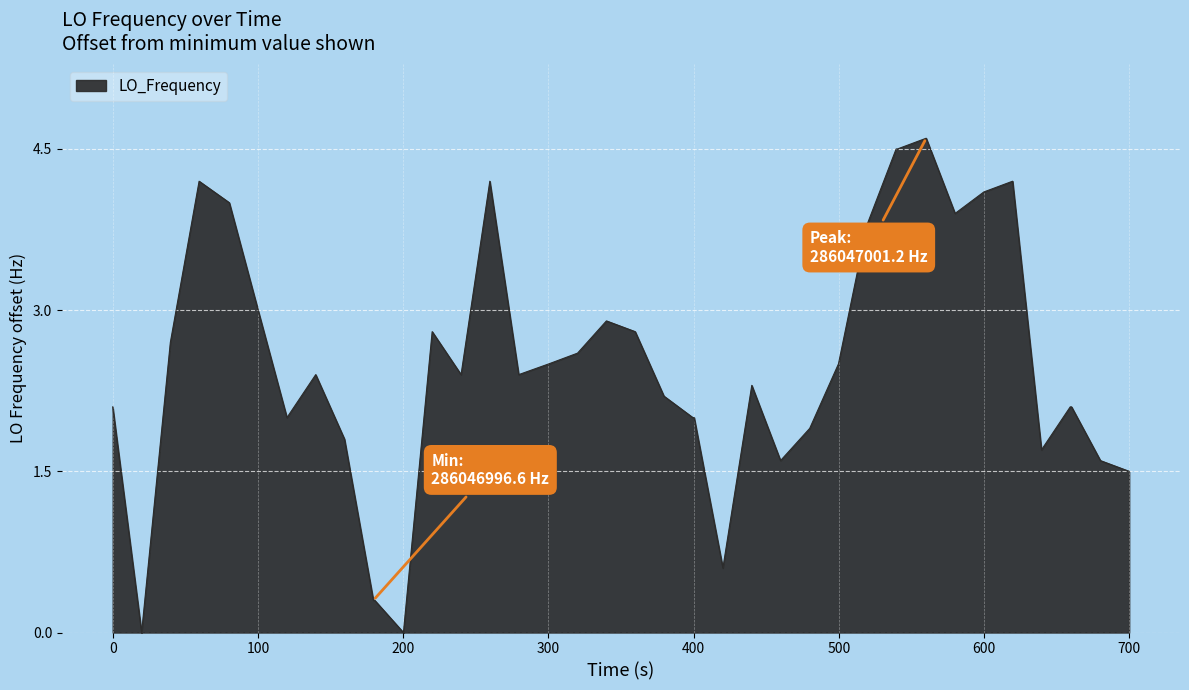

What is the greatest value displayed?

4.6